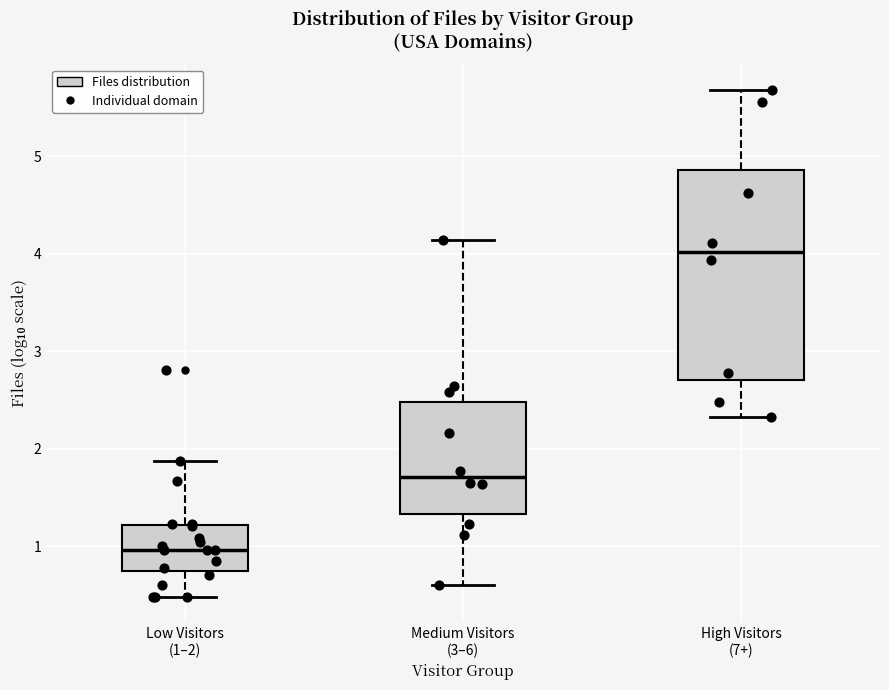

Reading left to right, read every box against the y-axis: the position of its median line, the range the box covers, and the ends of its whiskers. The values are not printed on the chart, so give them approximately, as read against the axis.

Low Visitors (1–2): median 1.0, box 0.7 to 1.2, whiskers 0.5 to 1.9
Medium Visitors (3–6): median 1.7, box 1.3 to 2.5, whiskers 0.6 to 4.1
High Visitors (7+): median 4.0, box 2.7 to 4.9, whiskers 2.3 to 5.7